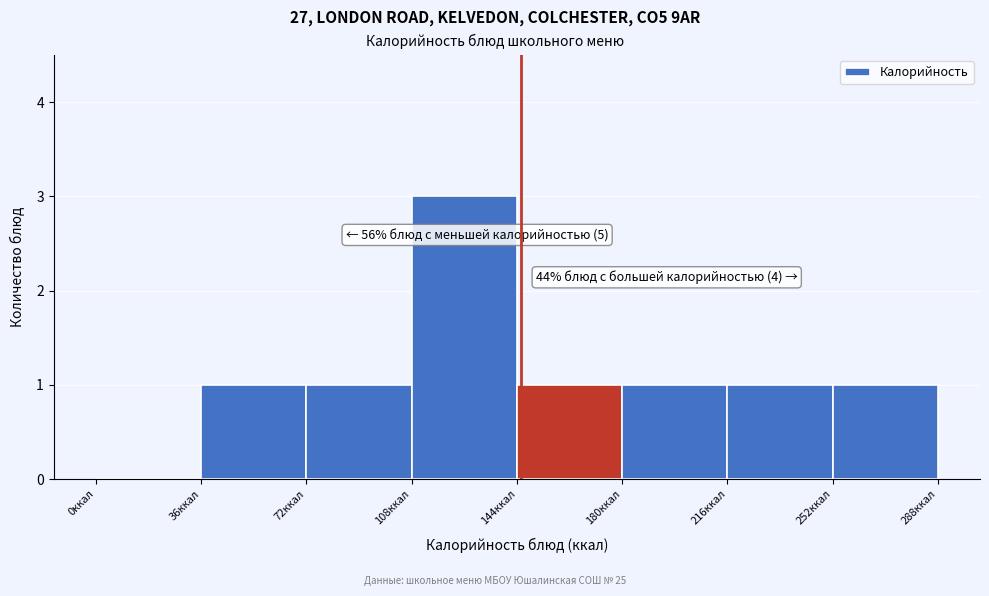

Which range on the x-axis has the tallest bar?

108 to 144